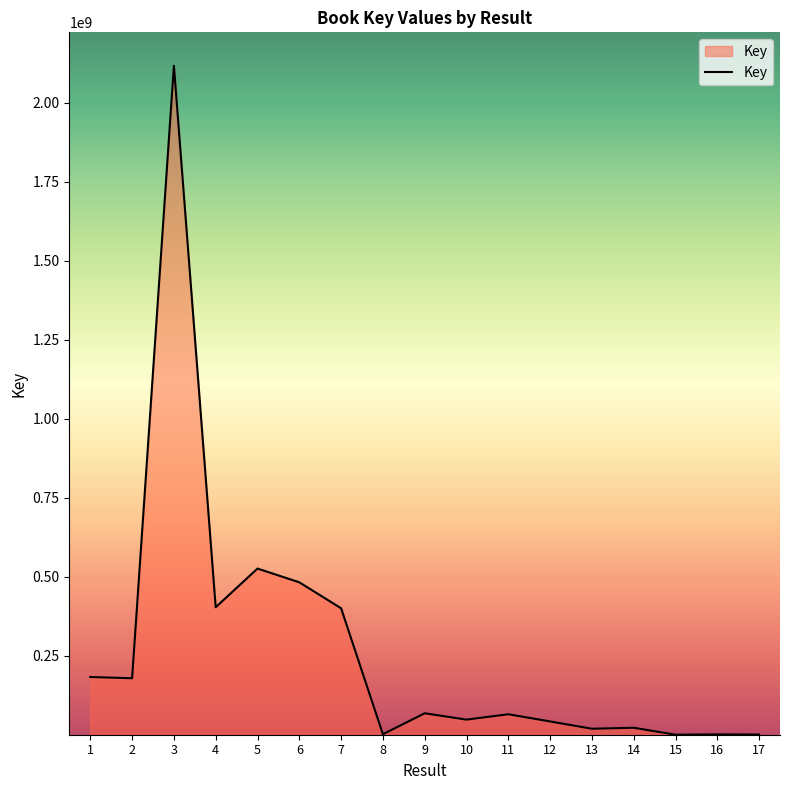

What is the difference between the values at 8 and 15?

1517919